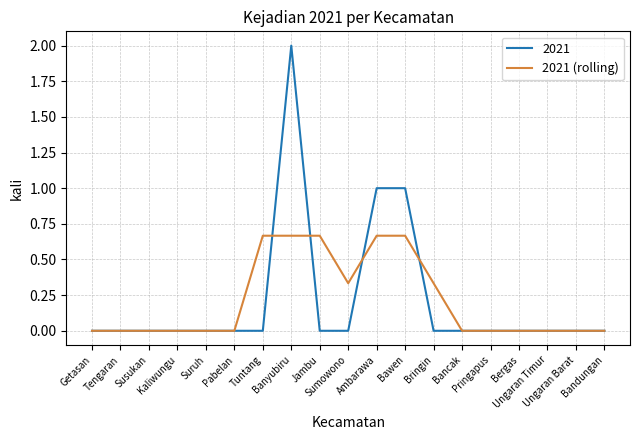

List the series in order of their peak value, lowest first.

2021 (rolling), 2021